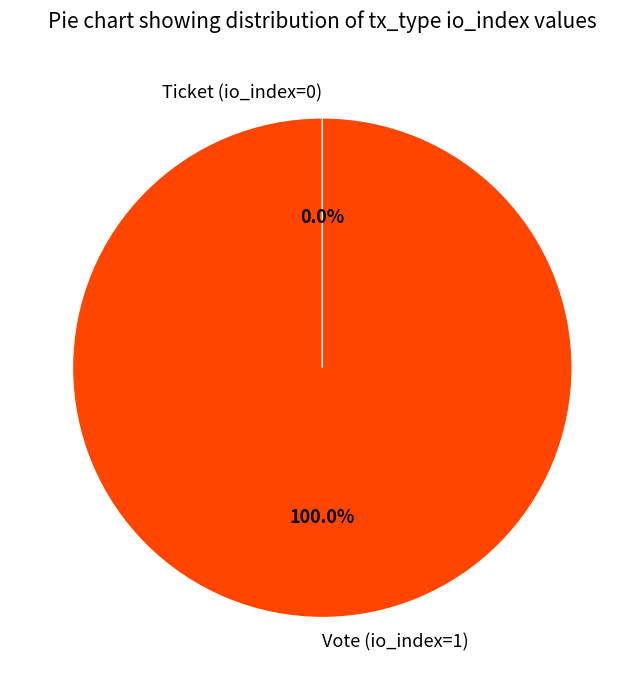

Which has a higher value, Ticket (io_index=0) or Vote (io_index=1)?

Vote (io_index=1)